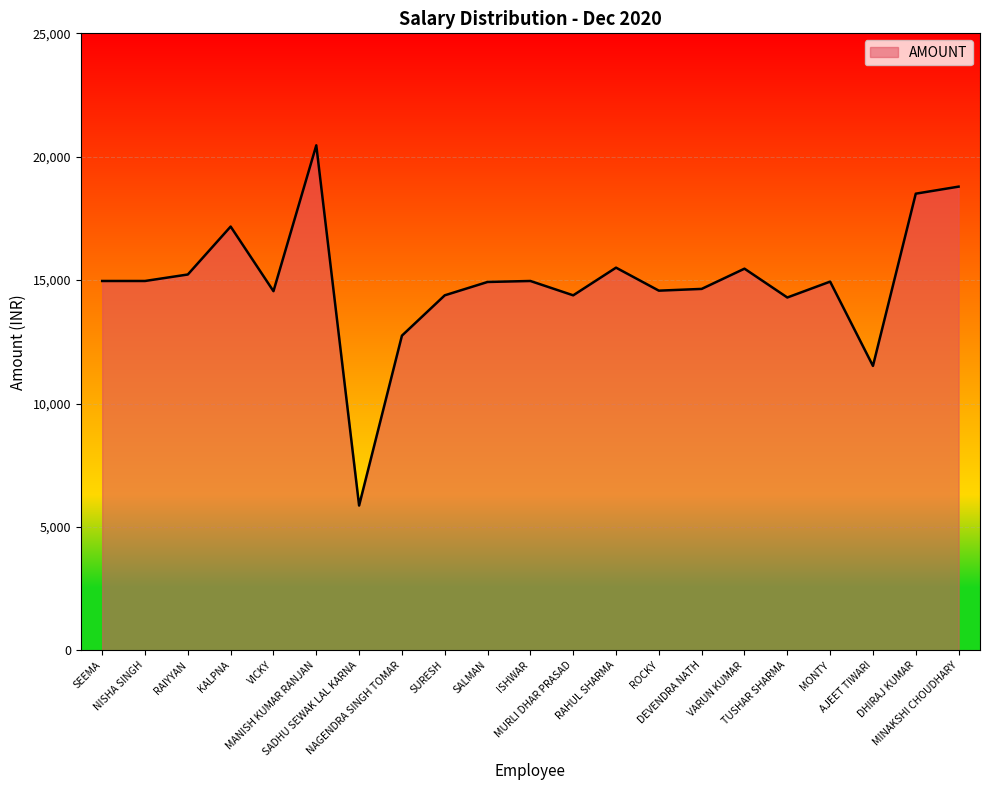

How many lines are shown in the chart?

1